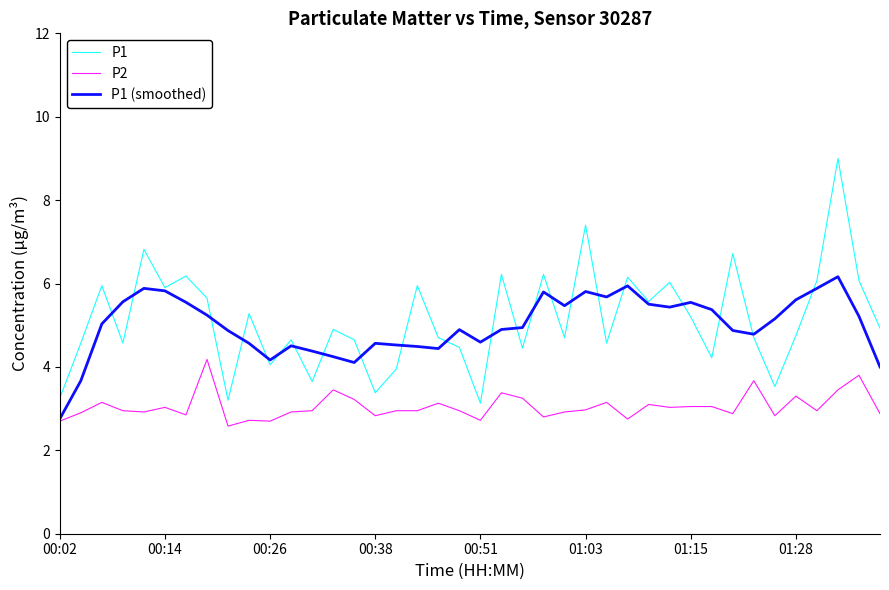

What are all the series names shown in the legend?

P1, P2, P1 (smoothed)